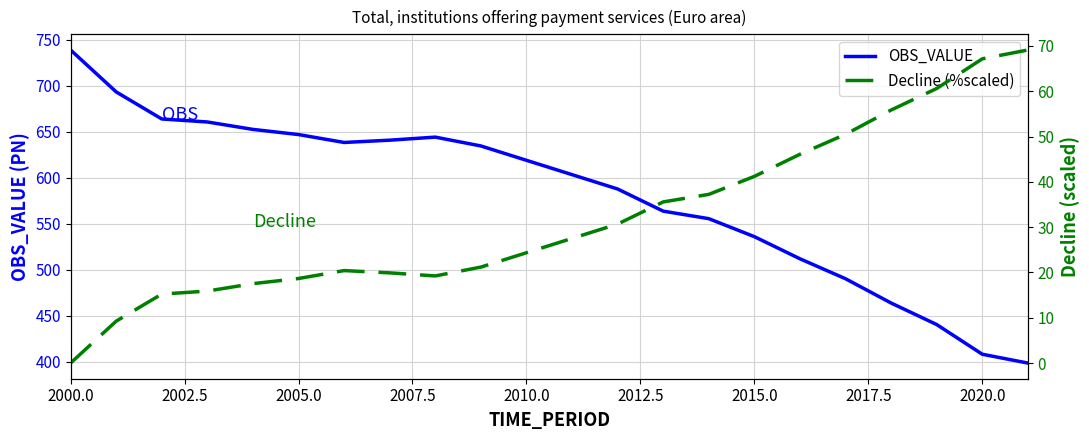

The value of OBS_VALUE at 2015.0 is 704.4. True or false?

False